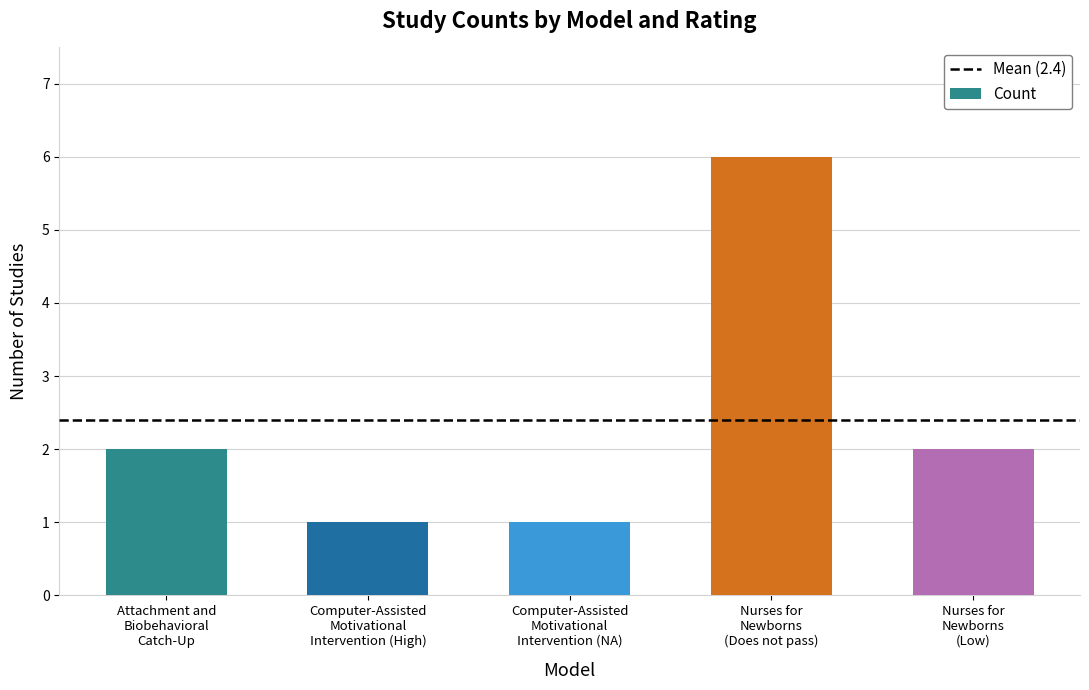

What is the difference between the maximum and minimum values?

5